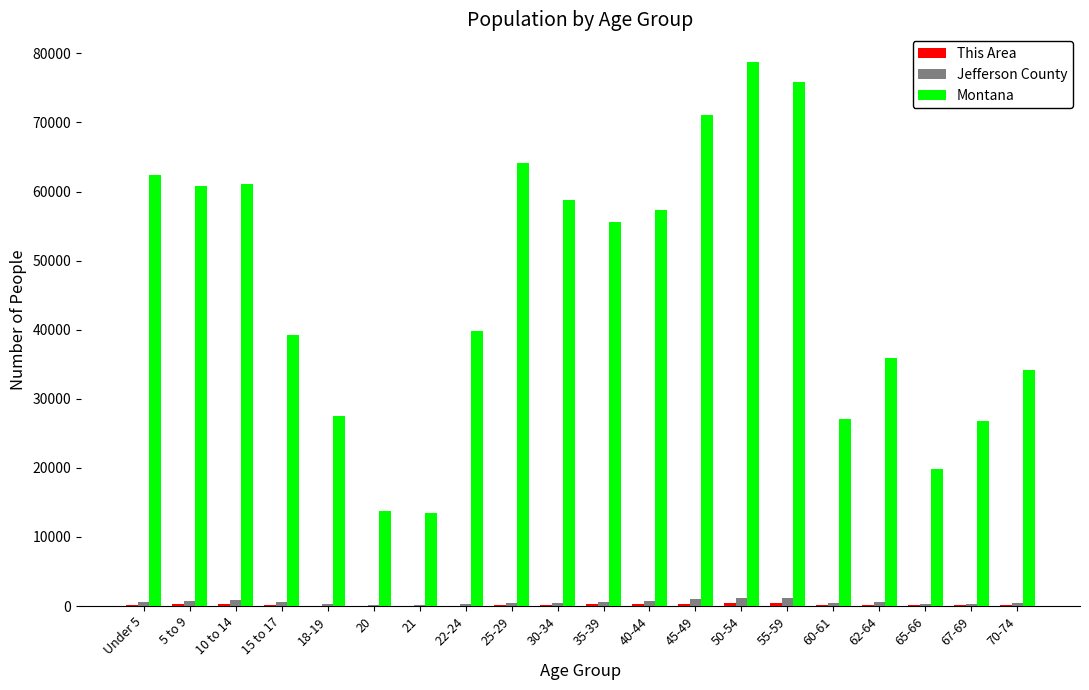

At which label does Montana reach its peak?

50-54